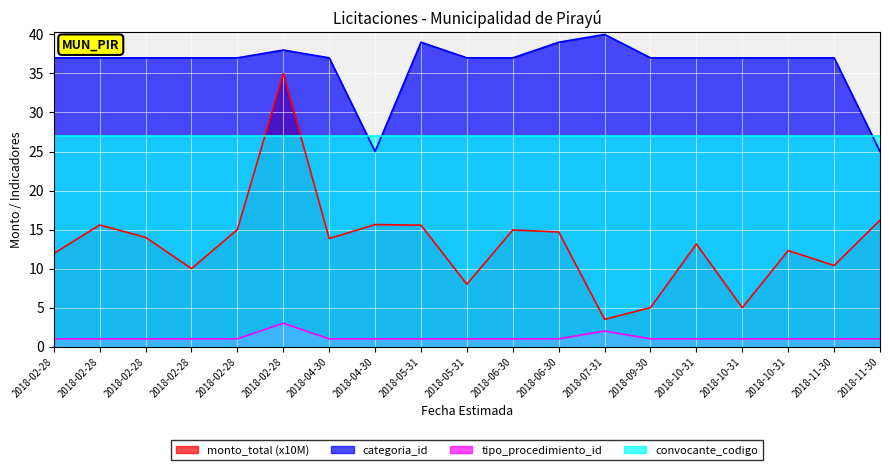

Where does the categoria_id series first go above 37?

2018-02-28